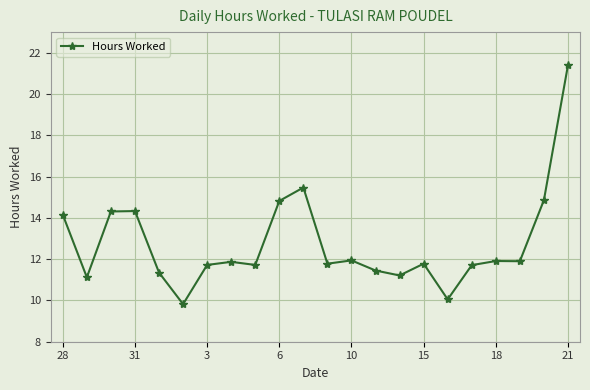

How many series are shown in this chart?

1